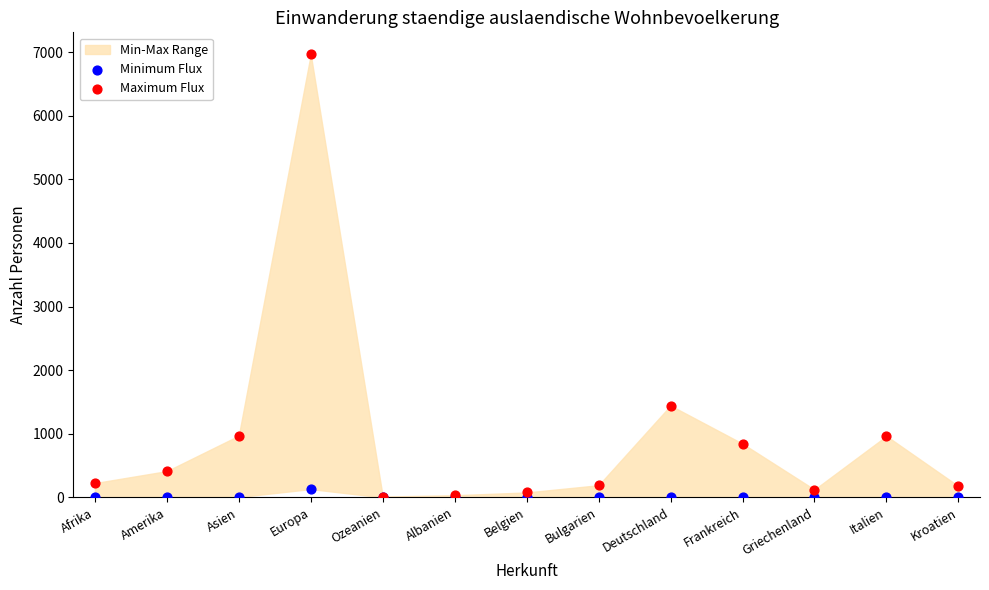

Which series contains the highest Y value?

Maximum Flux